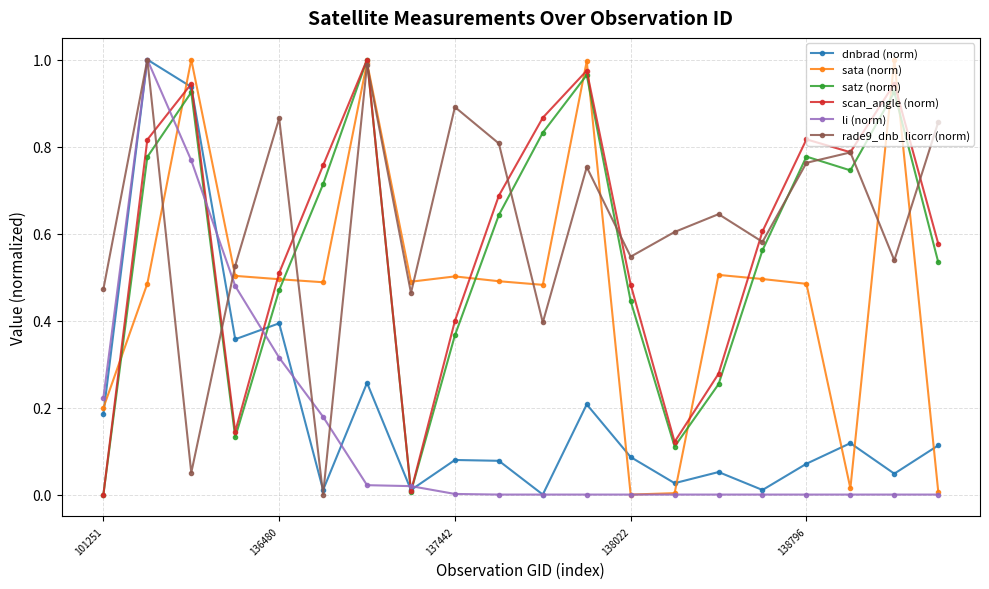

True or false: sata (norm) has more than 2 points higher than both neighbors.

True